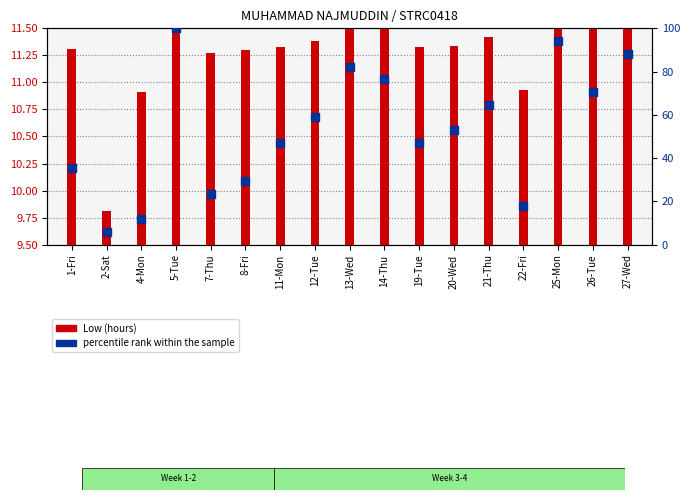

Which series contains the highest Y value?

percentile rank within the sample